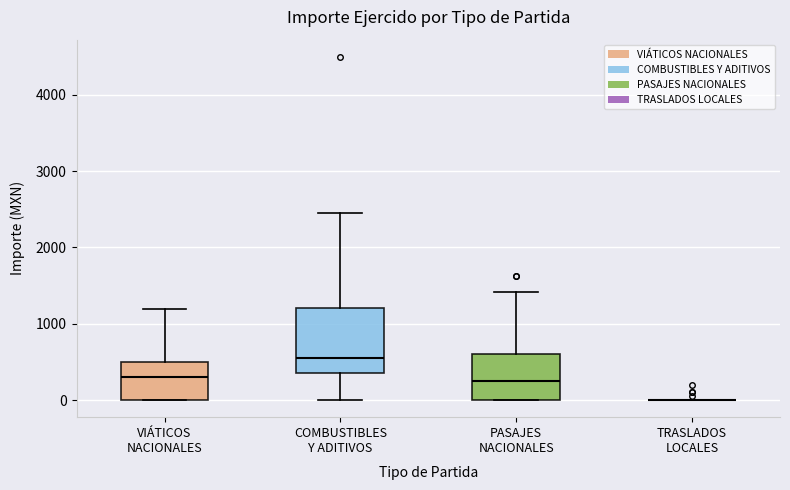

Comparing the boxes themselves (not the whiskers), which one is the tallest?

COMBUSTIBLES Y ADITIVOS